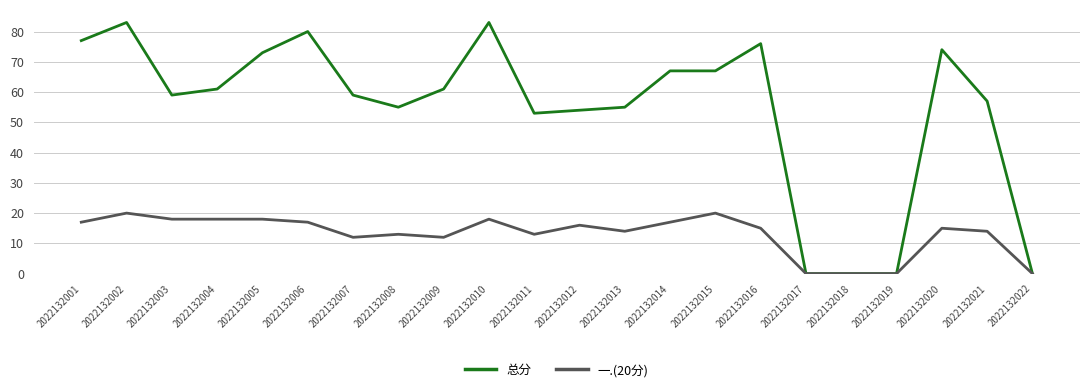

What is the spread (max minus min) of values at 2022132011?

40